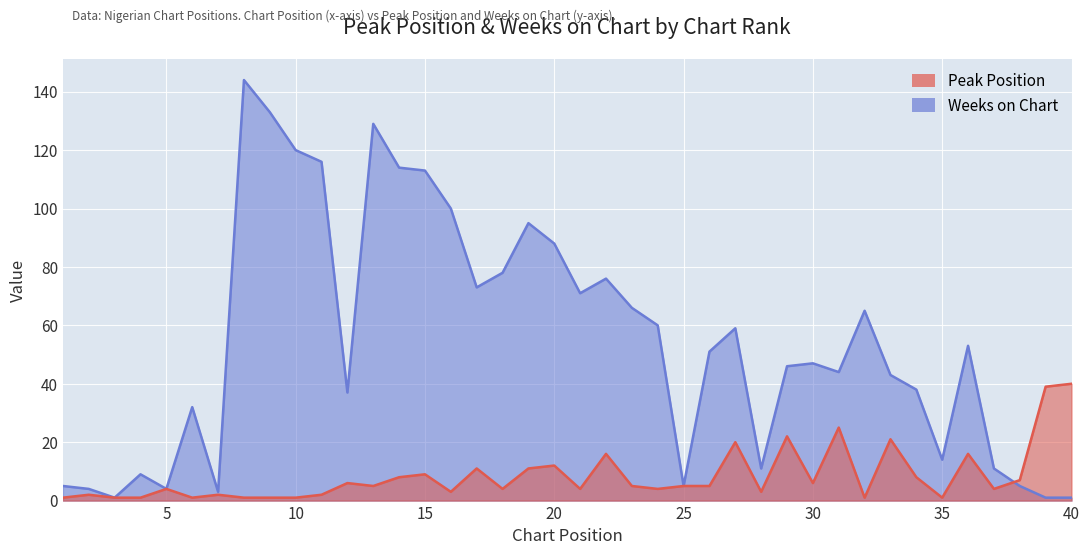

At which category does Weeks on Chart reach its first local valley?

3